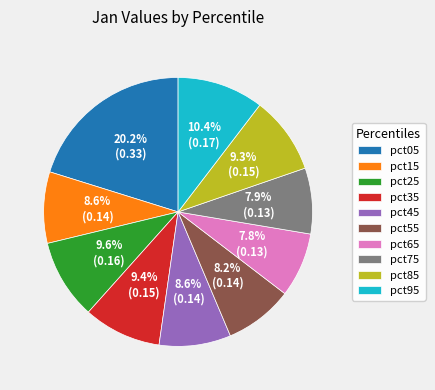

To the nearest percent, what percentage of the pie is pct75?

8%